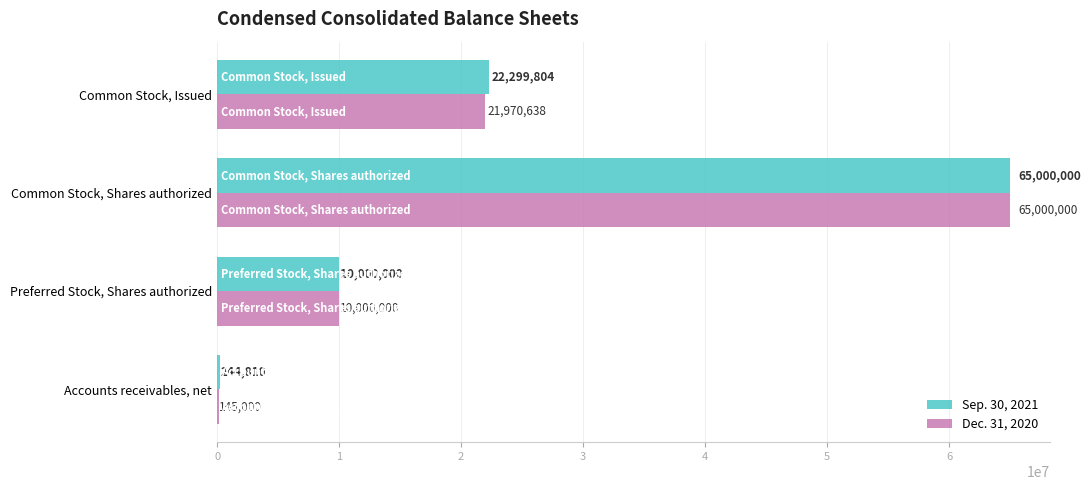

At which category is the sum across all series the highest?

Common Stock, Shares authorized